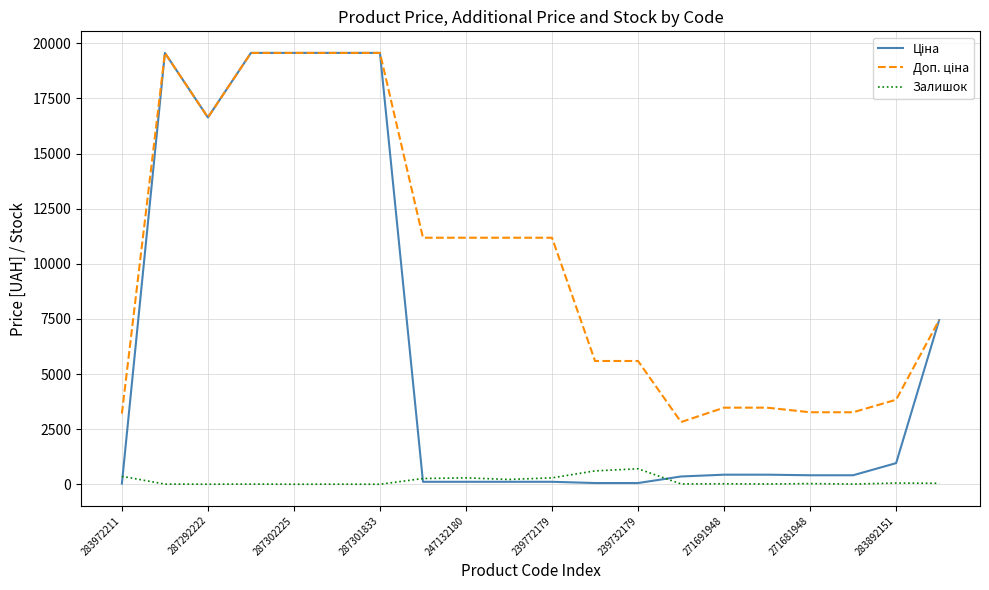

What is the value of the Залишок point at the 17th from the left?

30.0